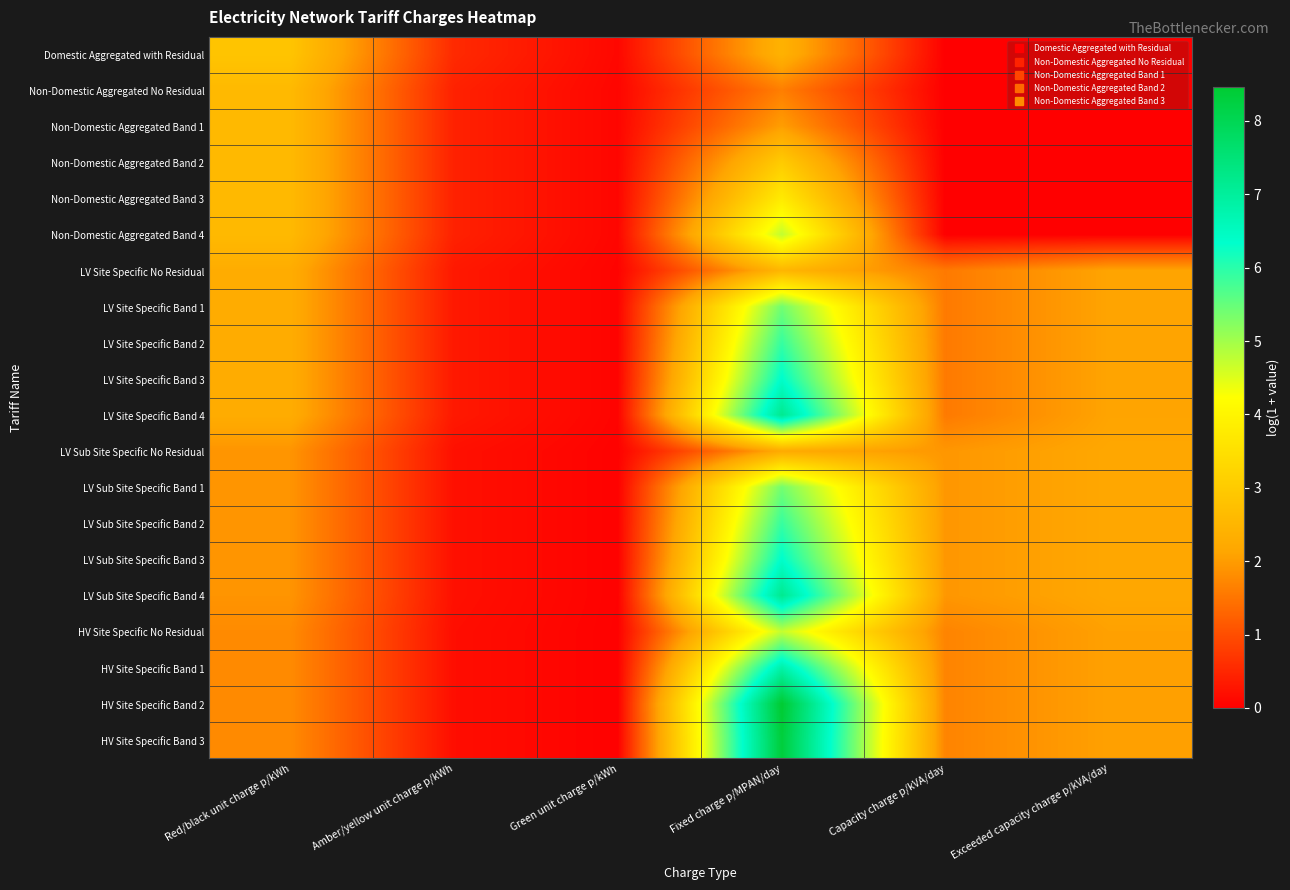

At which category is the sum across all series the highest?

Fixed charge p/MPAN/day